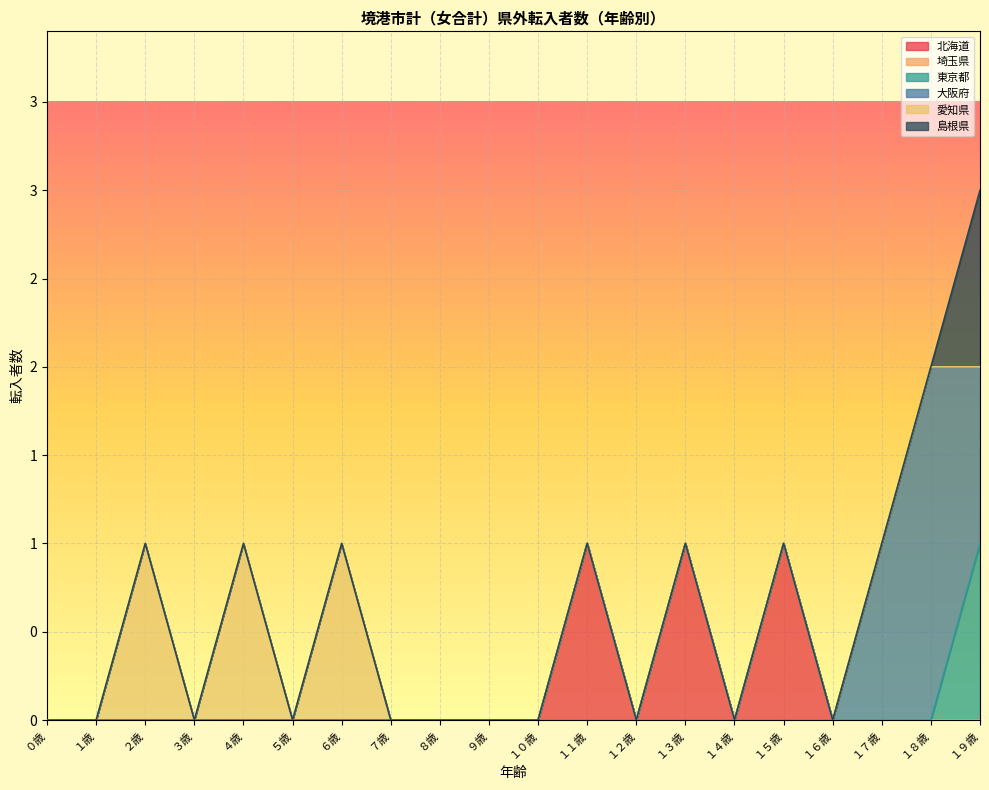

The value of 島根県 at １４歳 is 0. True or false?

True